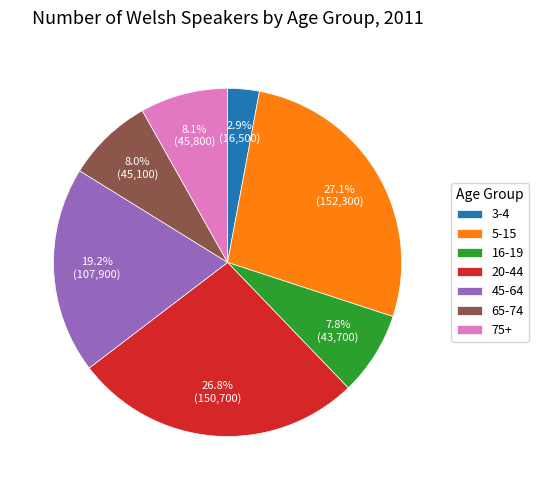

Between 45-64 and 3-4, which is larger?

45-64